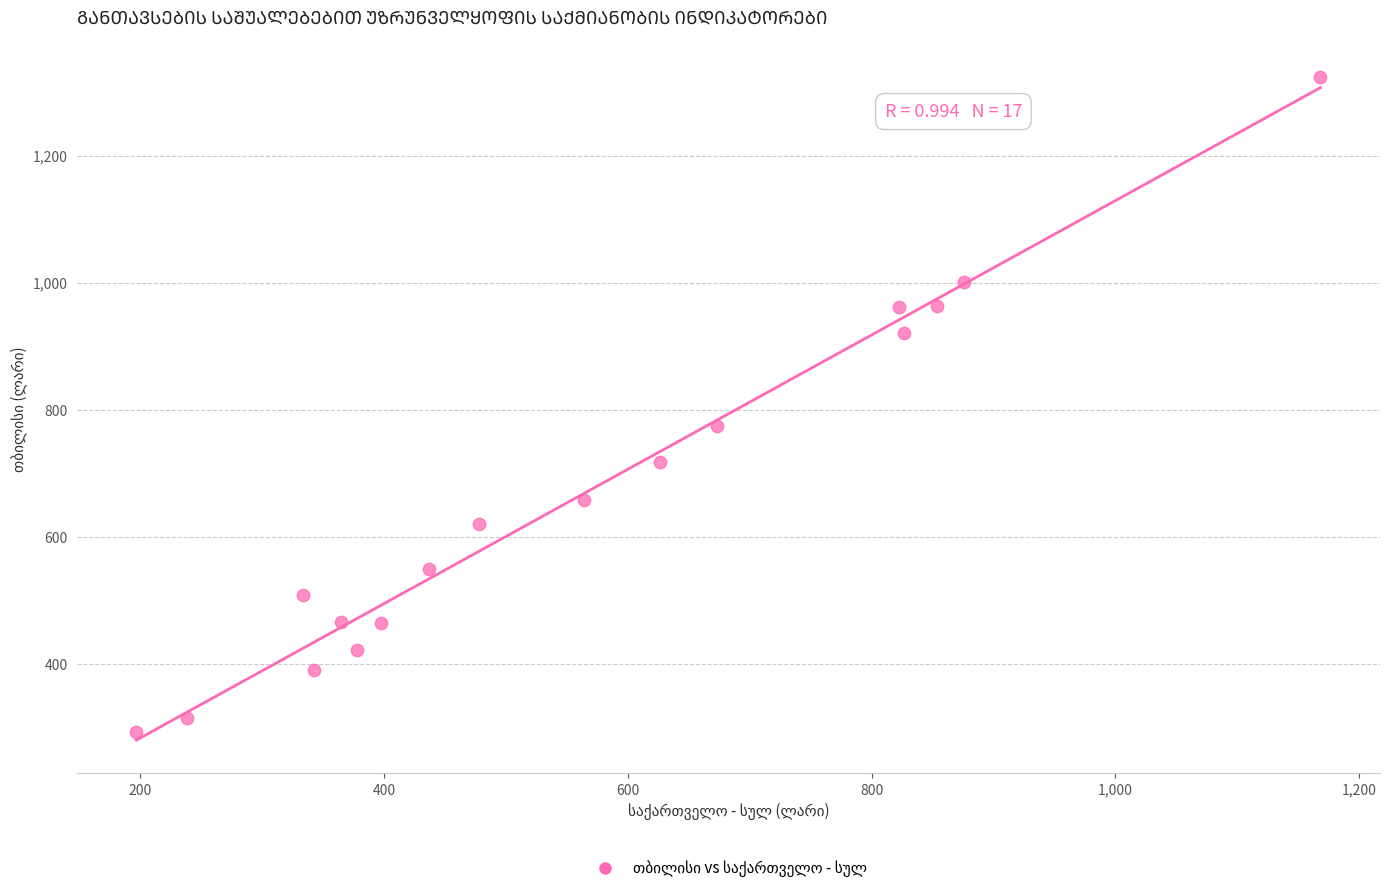

What is the range of X values (max minus min)?

971.5